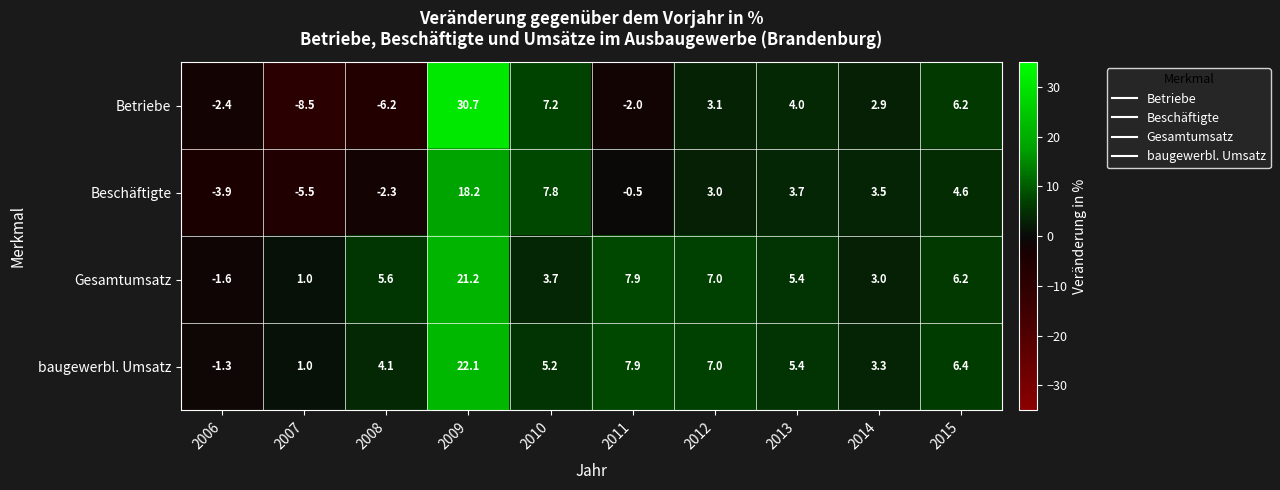

At 2014, list the series in order from largest to smallest.

Beschäftigte, baugewerbl. Umsatz, Gesamtumsatz, Betriebe